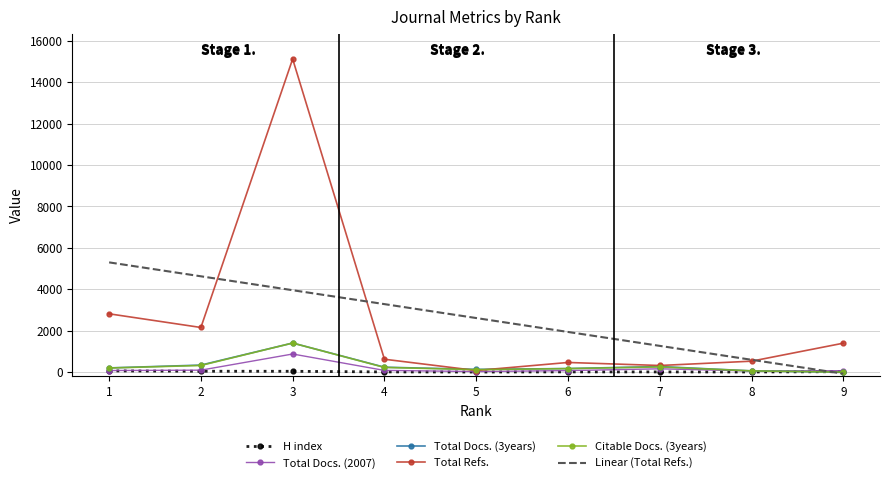

The Total Refs. series shows 529 at 8. True or false?

True